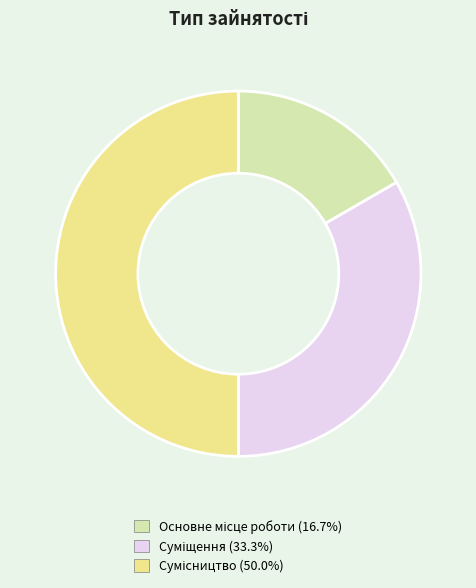

What is the change in value from Суміщення to Сумісництво?

+1